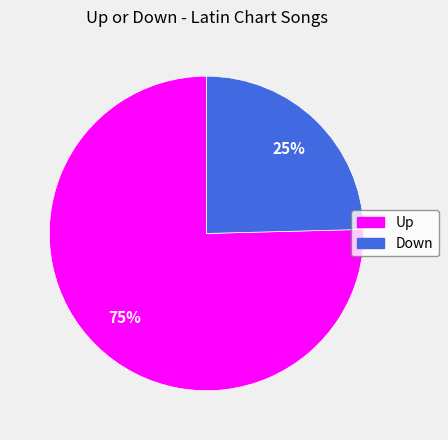

Does any single category account for the majority?

Yes